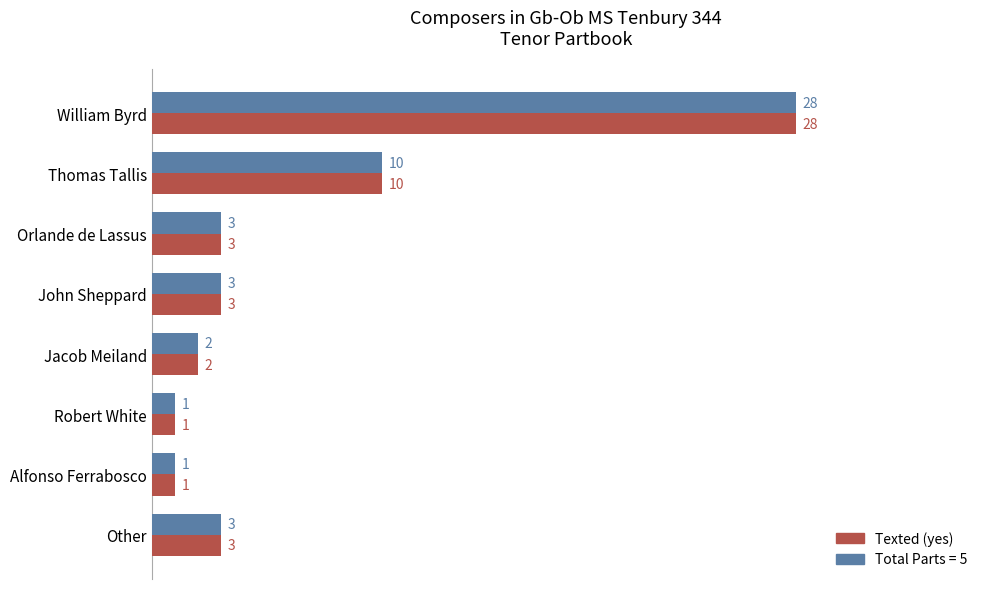

What is the total value across all series at Thomas Tallis?

20